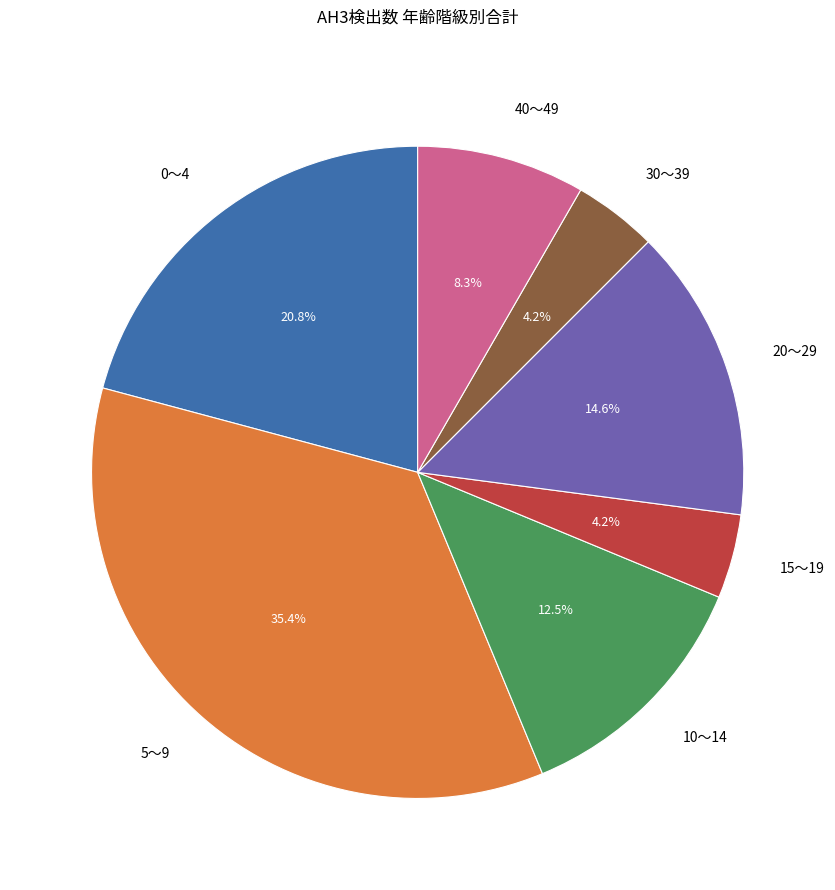

Count the number of slices in the pie.

7